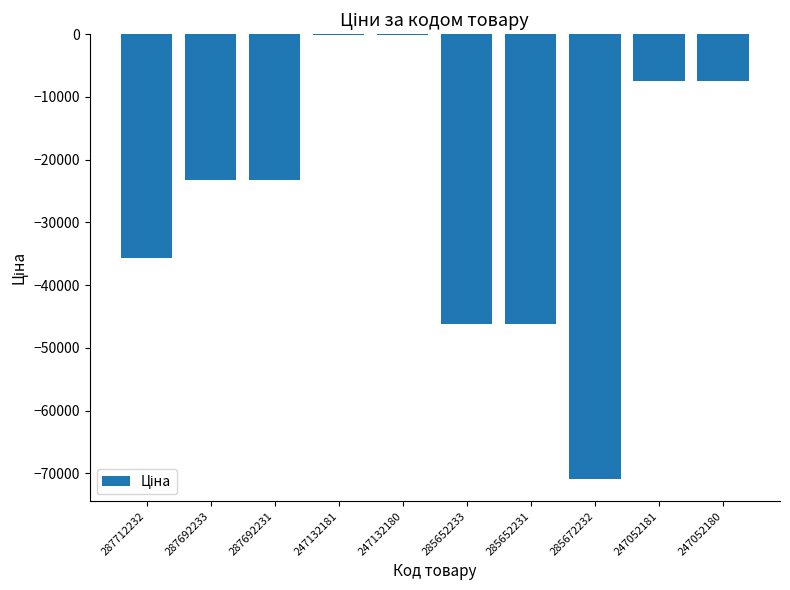

What is the sum of all values?

-260505.4